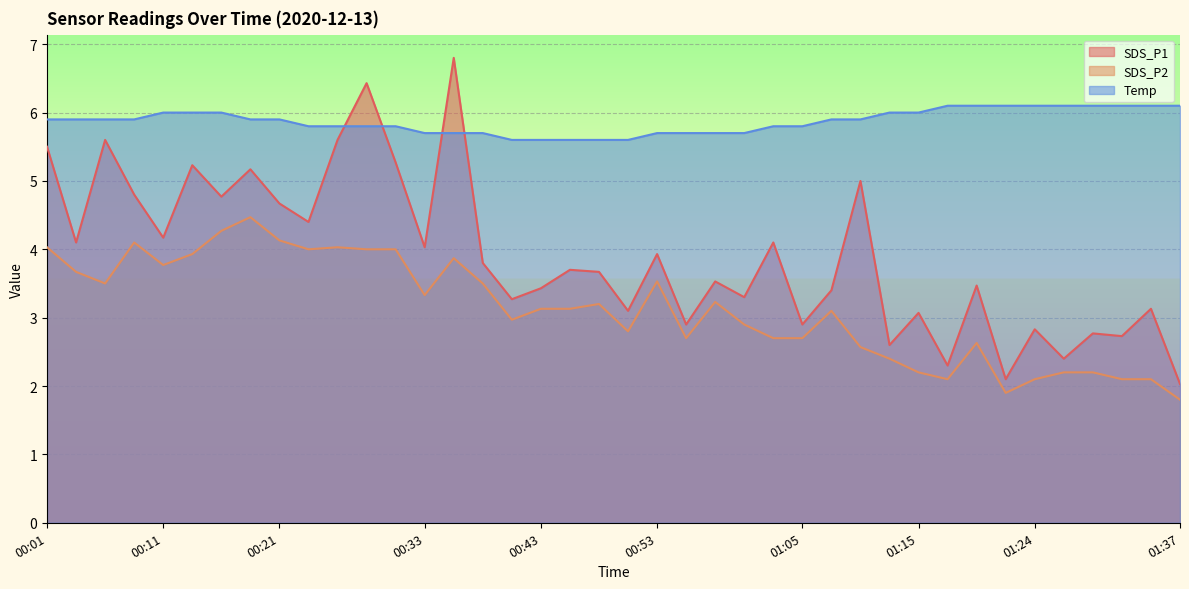

Reading left to right, list all the values displayed in this chart.

SDS_P1: 00:01=5.5	00:04=4.1	00:06=5.6	00:08=4.8	00:11=4.2	00:13=5.2	00:16=4.8	00:18=5.2	00:21=4.7	00:23=4.4	00:26=5.6	00:28=6.4	00:30=5.3	00:33=4.0	00:35=6.8	00:38=3.8	00:40=3.3	00:43=3.4	00:45=3.7	00:48=3.7	00:50=3.1	00:53=3.9	00:55=2.9	00:57=3.5	01:00=3.3	01:02=4.1	01:05=2.9	01:07=3.4	01:10=5.0	01:12=2.6	01:15=3.1	01:17=2.3	01:19=3.5	01:22=2.1	01:24=2.8	01:27=2.4	01:29=2.8	01:32=2.7	01:34=3.1	01:37=2.0
SDS_P2: 00:01=4.0	00:04=3.7	00:06=3.5	00:08=4.1	00:11=3.8	00:13=3.9	00:16=4.3	00:18=4.5	00:21=4.1	00:23=4.0	00:26=4.0	00:28=4.0	00:30=4.0	00:33=3.3	00:35=3.9	00:38=3.5	00:40=3.0	00:43=3.1	00:45=3.1	00:48=3.2	00:50=2.8	00:53=3.5	00:55=2.7	00:57=3.2	01:00=2.9	01:02=2.7	01:05=2.7	01:07=3.1	01:10=2.6	01:12=2.4	01:15=2.2	01:17=2.1	01:19=2.6	01:22=1.9	01:24=2.1	01:27=2.2	01:29=2.2	01:32=2.1	01:34=2.1	01:37=1.8
Temp: 00:01=5.9	00:04=5.9	00:06=5.9	00:08=5.9	00:11=6.0	00:13=6.0	00:16=6.0	00:18=5.9	00:21=5.9	00:23=5.8	00:26=5.8	00:28=5.8	00:30=5.8	00:33=5.7	00:35=5.7	00:38=5.7	00:40=5.6	00:43=5.6	00:45=5.6	00:48=5.6	00:50=5.6	00:53=5.7	00:55=5.7	00:57=5.7	01:00=5.7	01:02=5.8	01:05=5.8	01:07=5.9	01:10=5.9	01:12=6.0	01:15=6.0	01:17=6.1	01:19=6.1	01:22=6.1	01:24=6.1	01:27=6.1	01:29=6.1	01:32=6.1	01:34=6.1	01:37=6.1